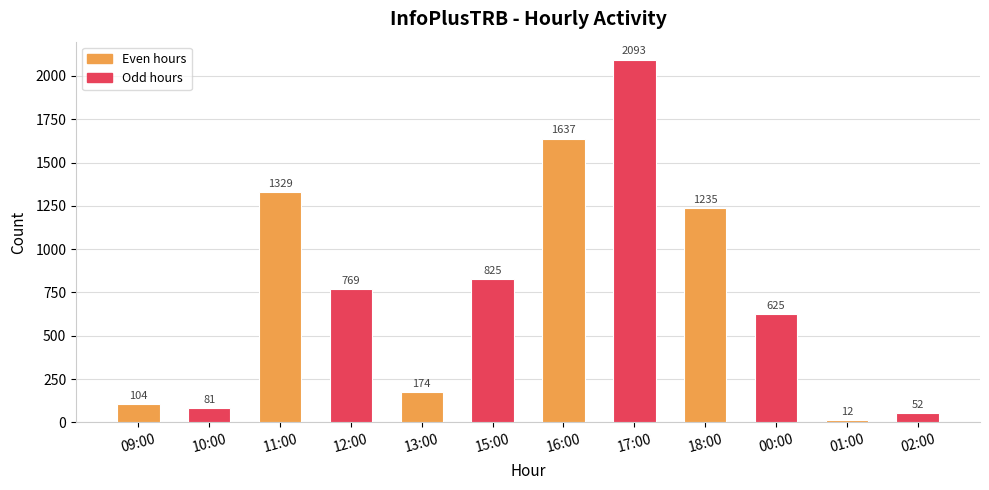

Reading left to right, transcribe all the data shown in this chart.

09:00=104	10:00=81	11:00=1329	12:00=769	13:00=174	15:00=825	16:00=1637	17:00=2093	18:00=1235	00:00=625	01:00=12	02:00=52